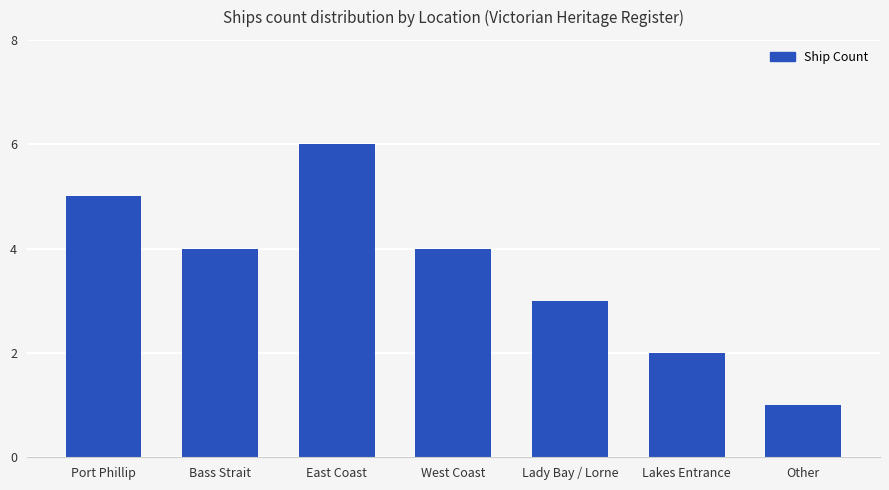

The value at Lady Bay / Lorne is 4. True or false?

False